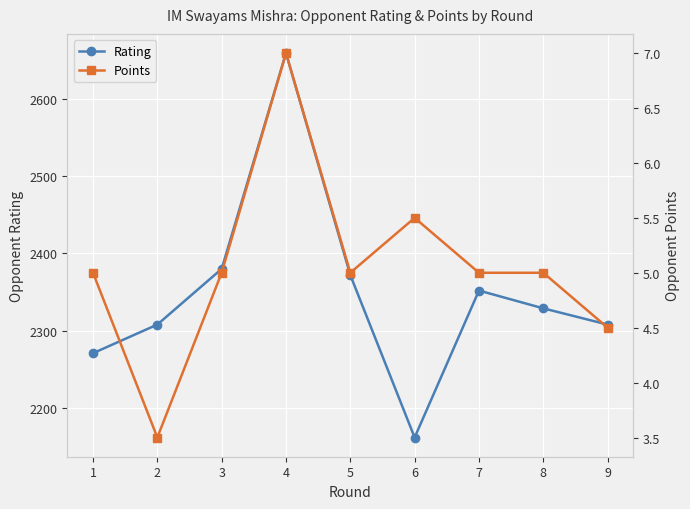

Reading right to left, transcribe all the data shown in this chart.

Rating: 9=2308.0	8=2329.0	7=2352.0	6=2162.0	5=2372.0	4=2659.0	3=2380.0	2=2308.0	1=2271.0
Points: 9=4.5	8=5.0	7=5.0	6=5.5	5=5.0	4=7.0	3=5.0	2=3.5	1=5.0